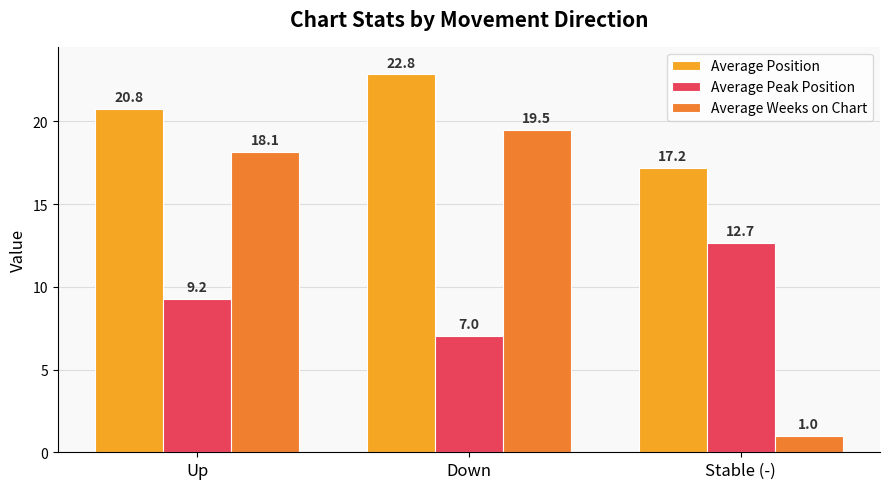

The Average Position series shows 22.8 at Down. True or false?

True